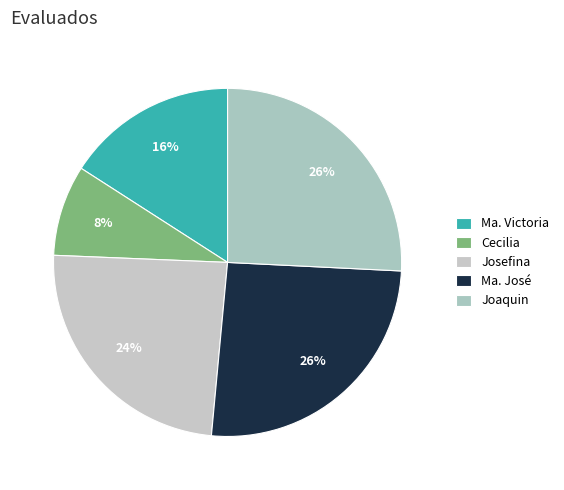

The Joaquin slice represents 26% of the pie. True or false?

True